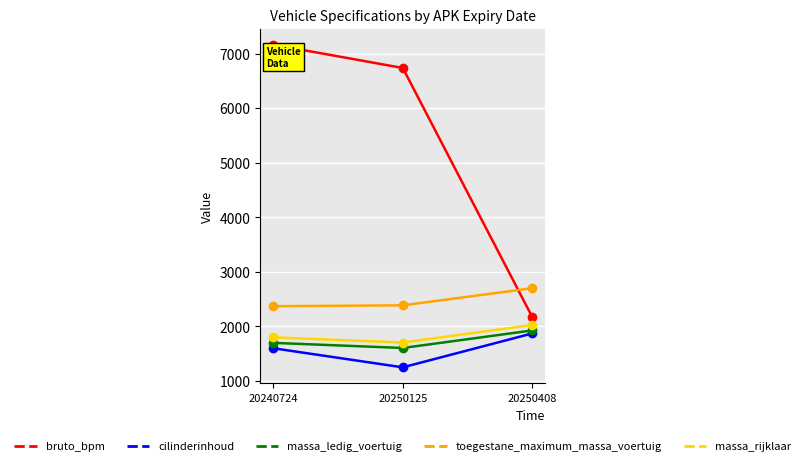

The massa_ledig_voertuig series shows 1603 at 20250125. True or false?

True